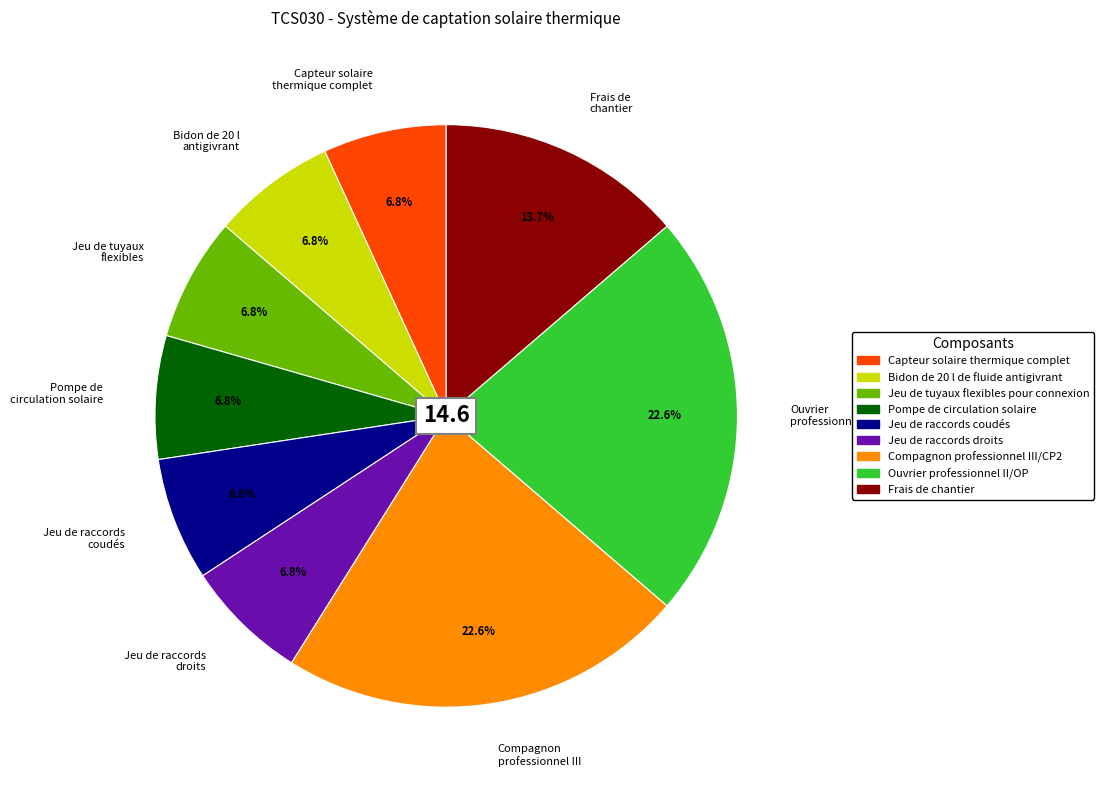

What is the ratio of the value at Jeu de raccords coudés to the value at Bidon de 20 l antigivrant?

1.0